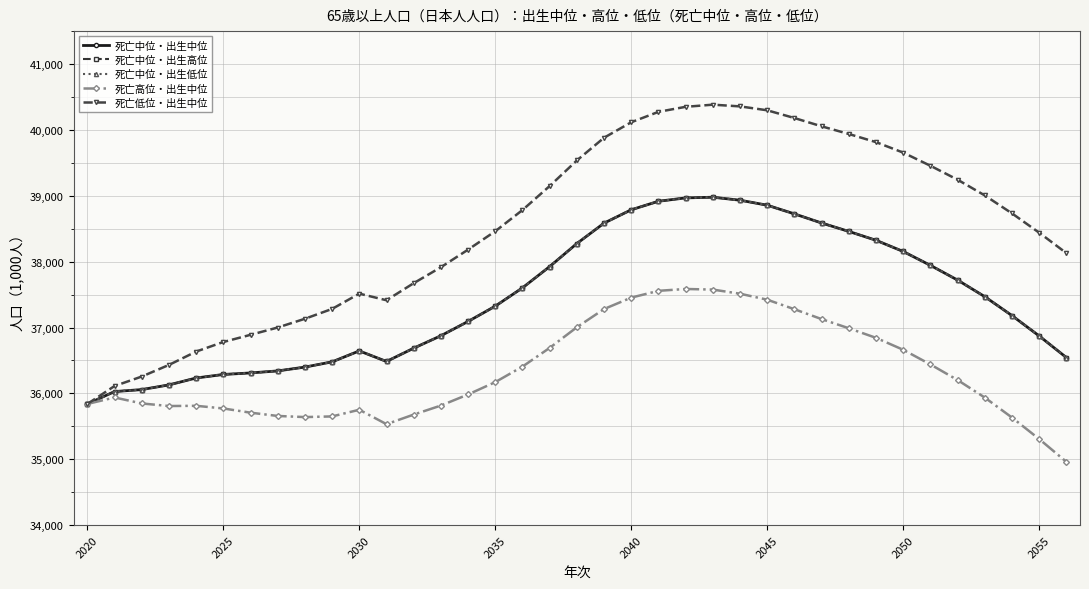

Is this an area chart (filled region under the line)?

No